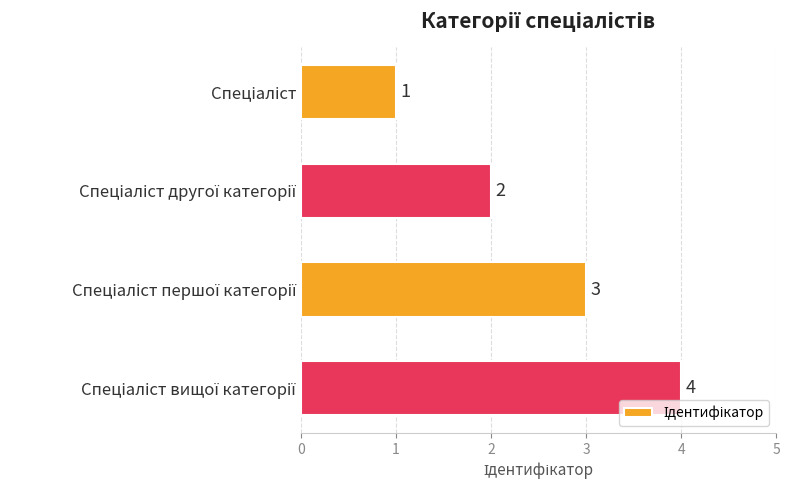

How many values are between 2 and 4?

3